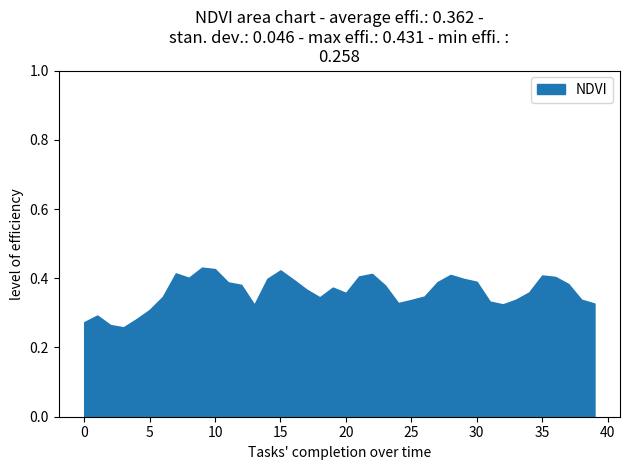

List the labels in order of value, largest first.

9, 10, 15, 7, 22, 28, 35, 21, 36, 8, 14, 29, 16, 30, 27, 11, 37, 12, 23, 19, 17, 34, 20, 26, 6, 18, 33, 38, 25, 31, 24, 39, 32, 13, 5, 1, 4, 0, 2, 3